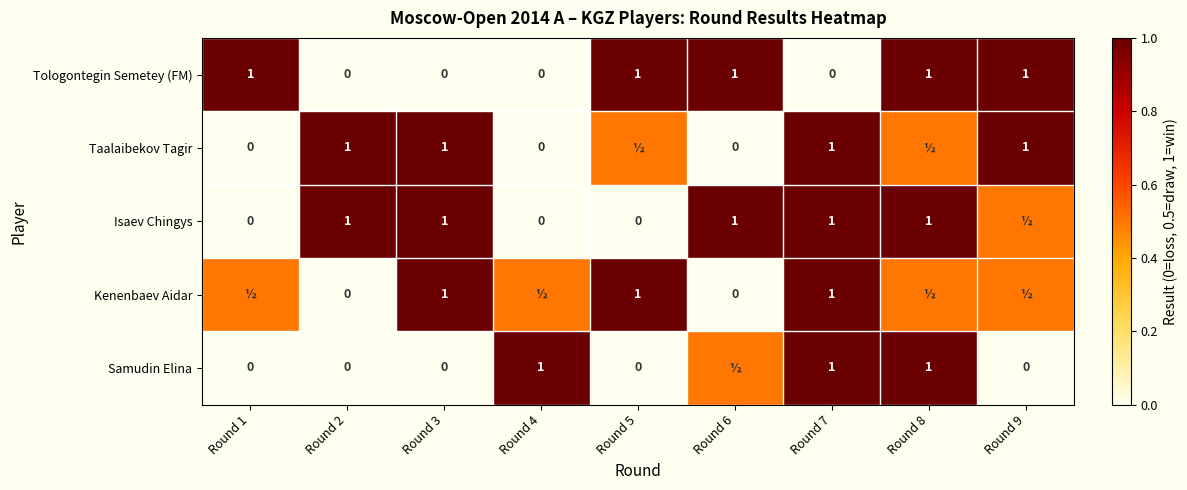

What is the sum of all Tologontegin Semetey (FM) values?

5.0